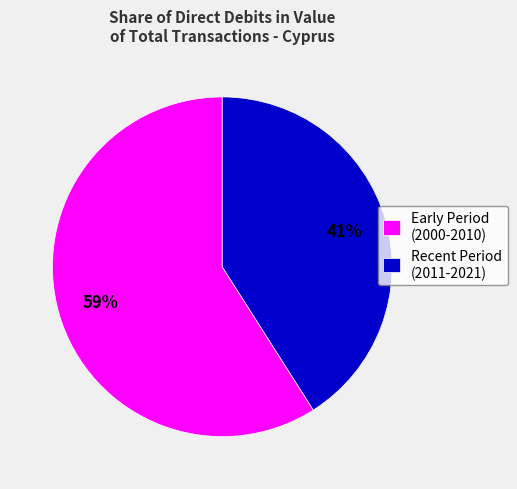

Is the sum of Recent Period (2011-2021) and Early Period (2000-2010) greater than half?

Yes